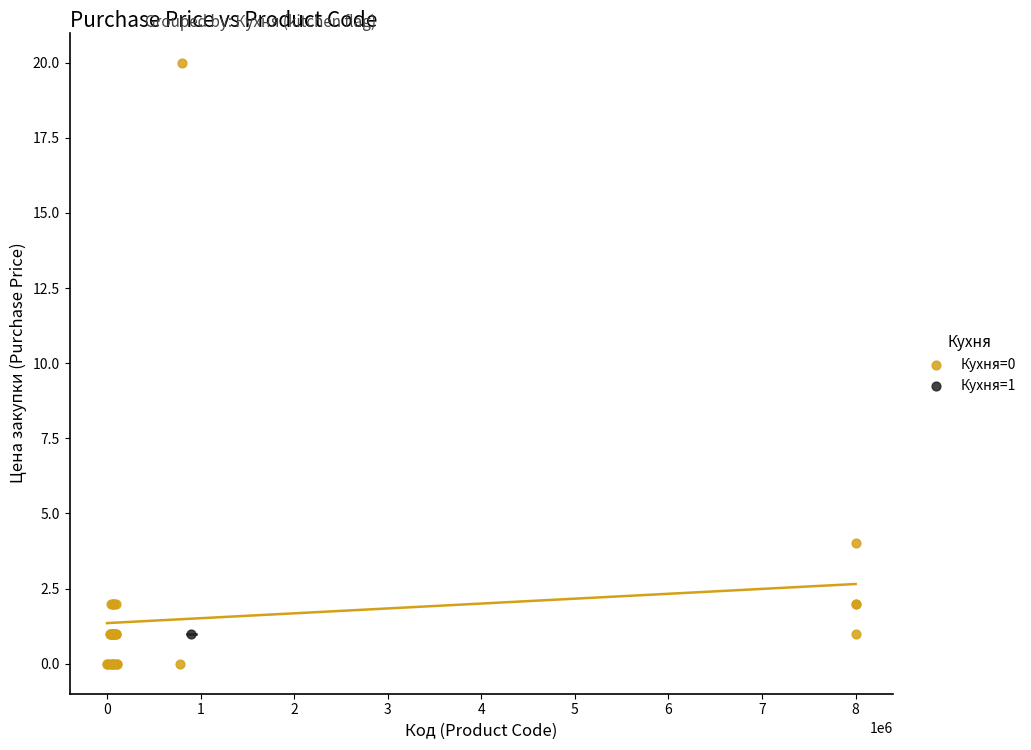

What are all the series names shown in the legend?

Кухня=0, Кухня=1